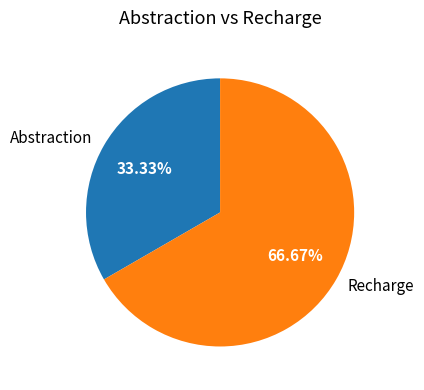

True or false: Abstraction accounts for 22% of the total.

False